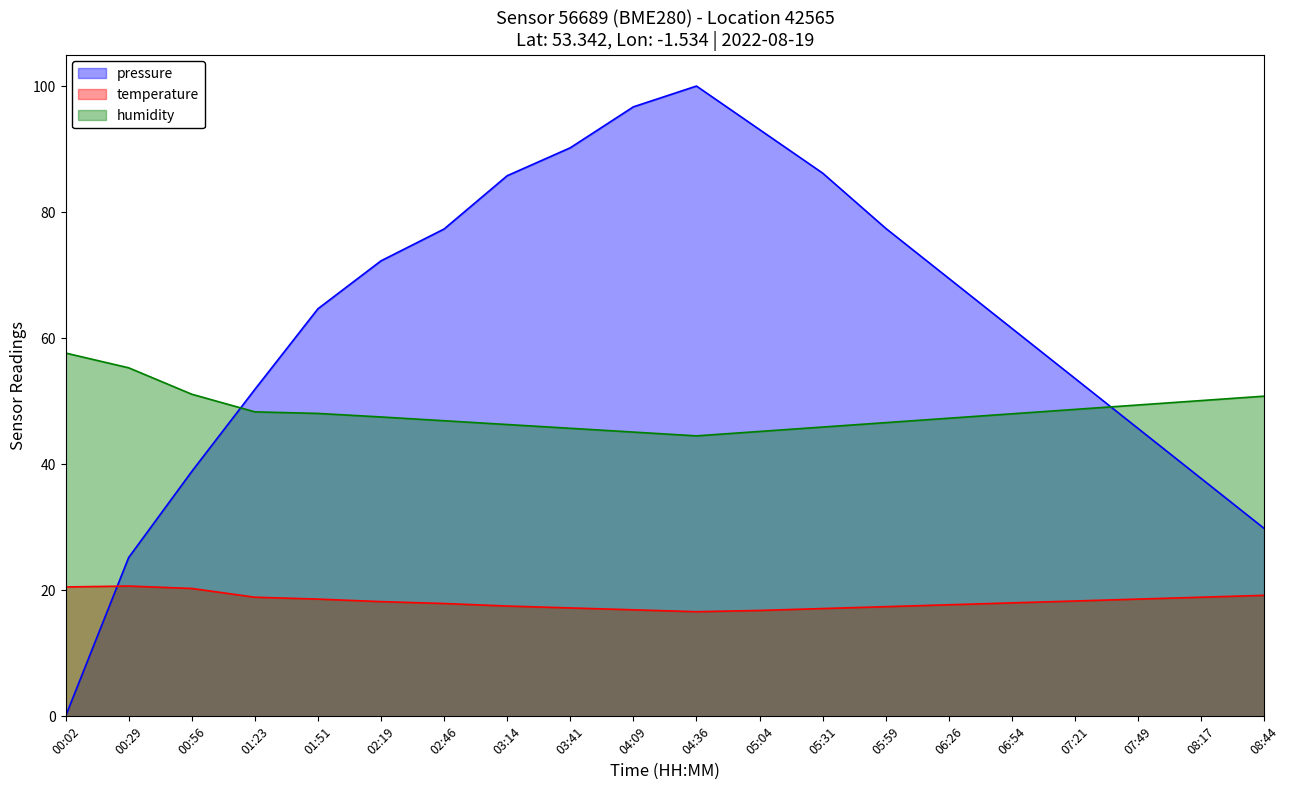

True or false: temperature and pressure intersect in this chart.

True